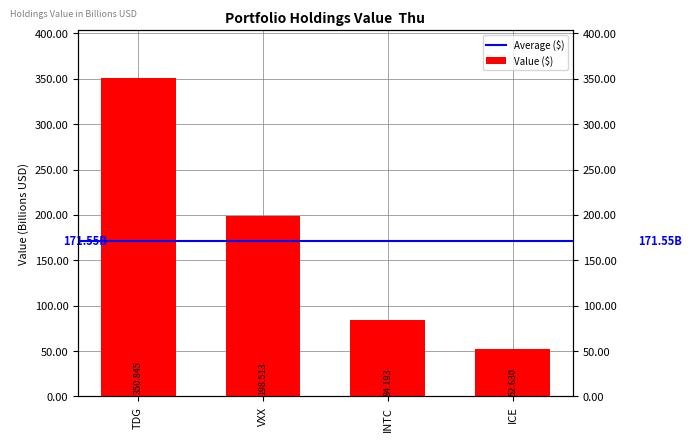

How many values are between 84192800000 and 350845249000?

3